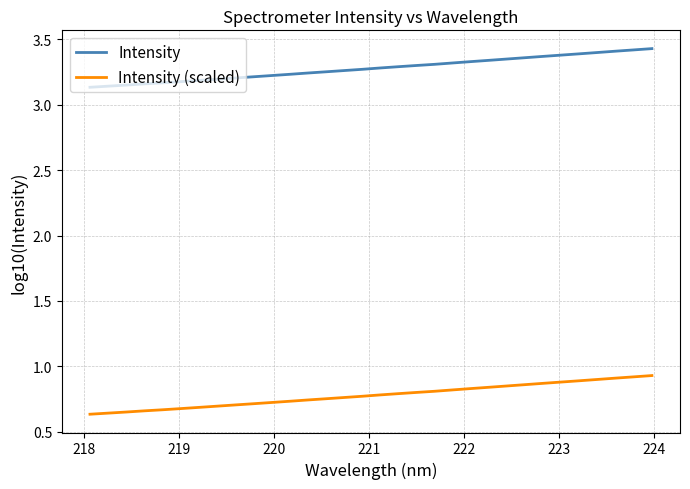

Rank the series by their average value, from highest to lowest.

Intensity, Intensity (scaled)